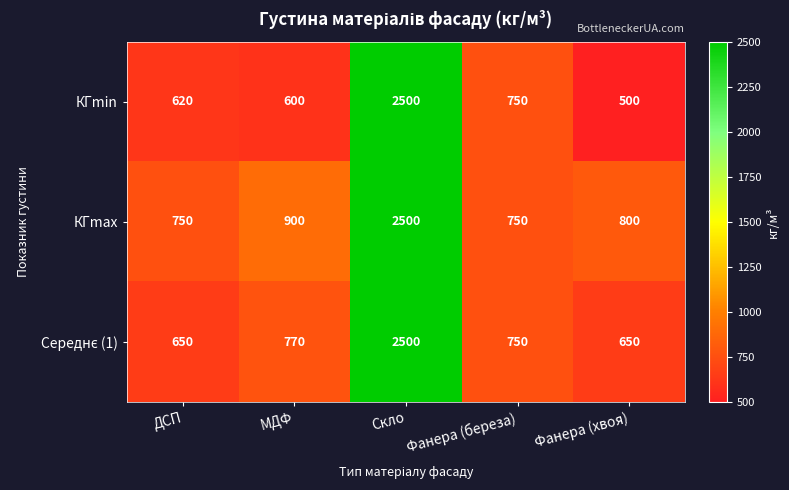

Rank the categories by КГmin value from lowest to highest.

Фанера (хвоя), МДФ, ДСП, Фанера (береза), Скло